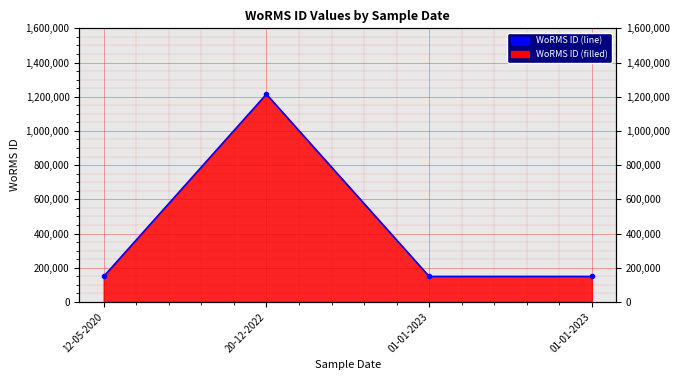

Does the chart display data point markers on the line(s)?

Yes